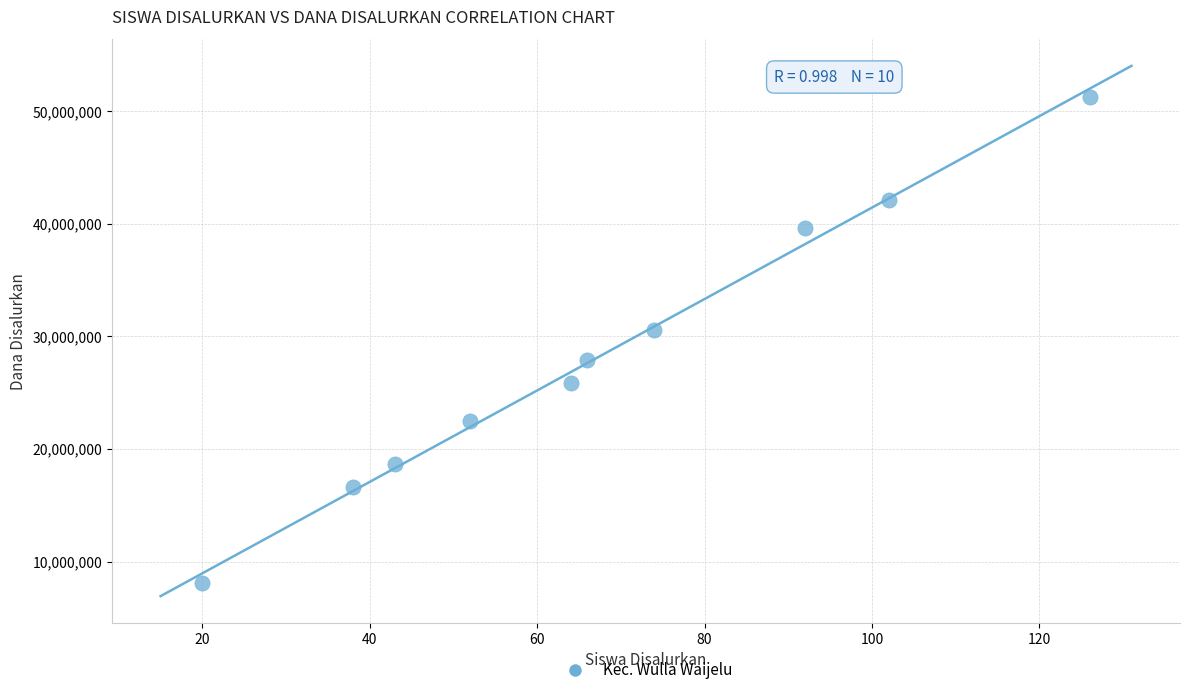

What is the range of Y values (max minus min)?

43200000